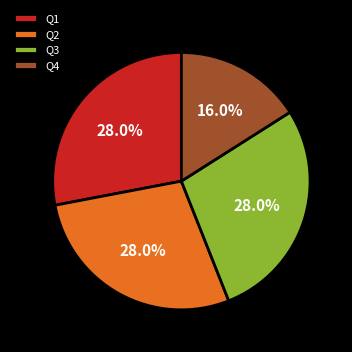

Count the number of slices in the pie.

4